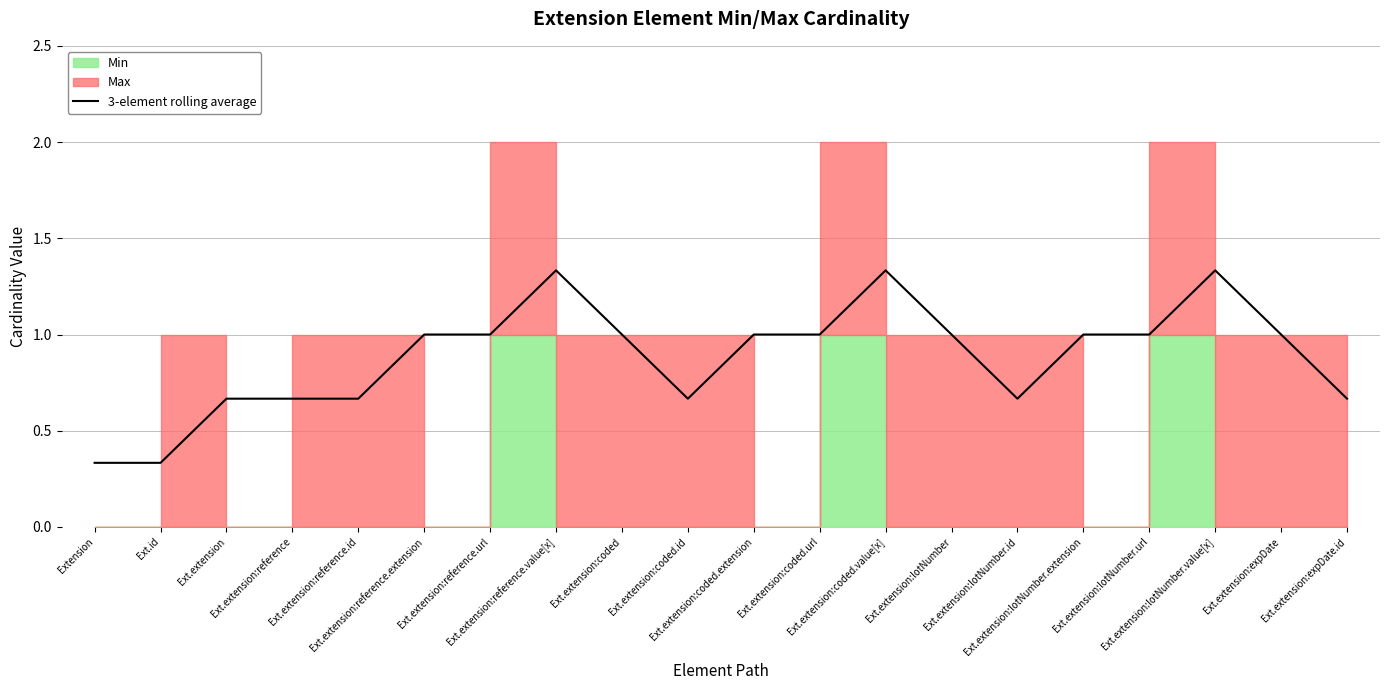

The chart shows a value of 1.6 at Ext.extension:coded.extension. True or false?

False